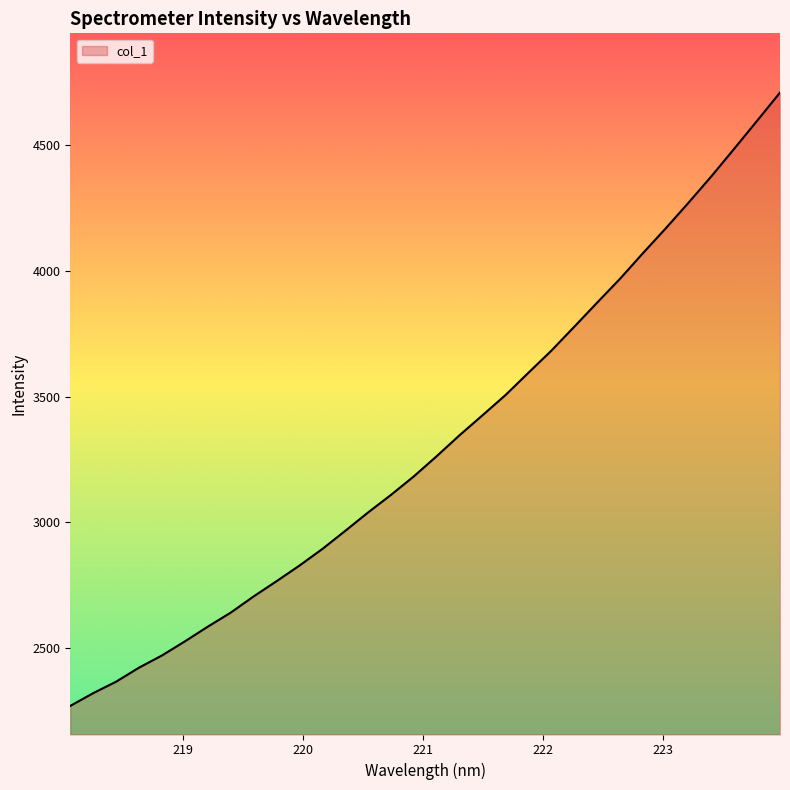

What is the smallest value displayed?

2271.6